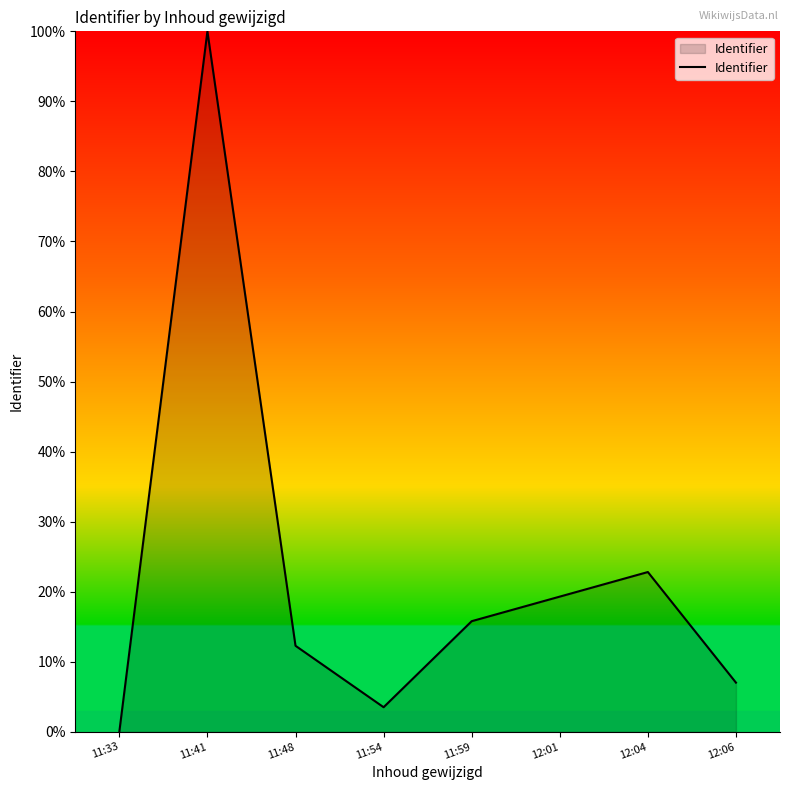

What is the change in value from 11:59 to 12:04?

+7.0